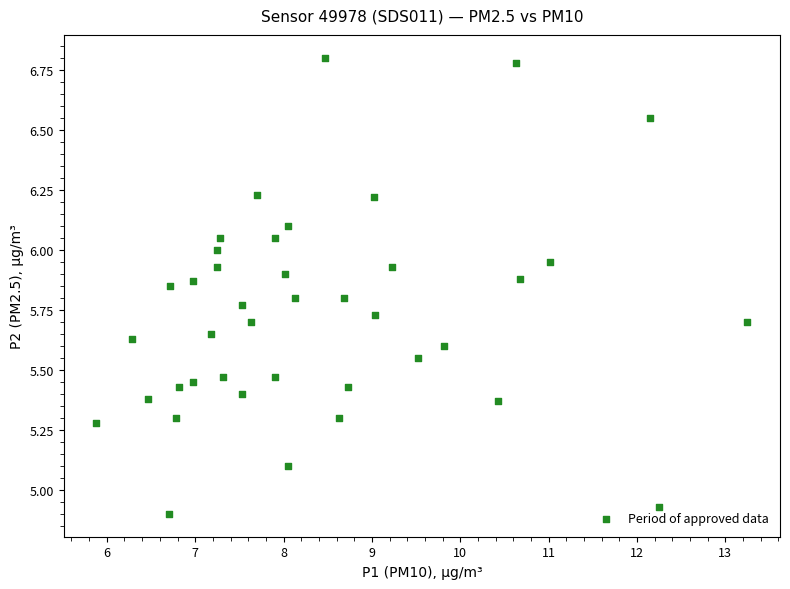

What is the range of X values (max minus min)?

7.4